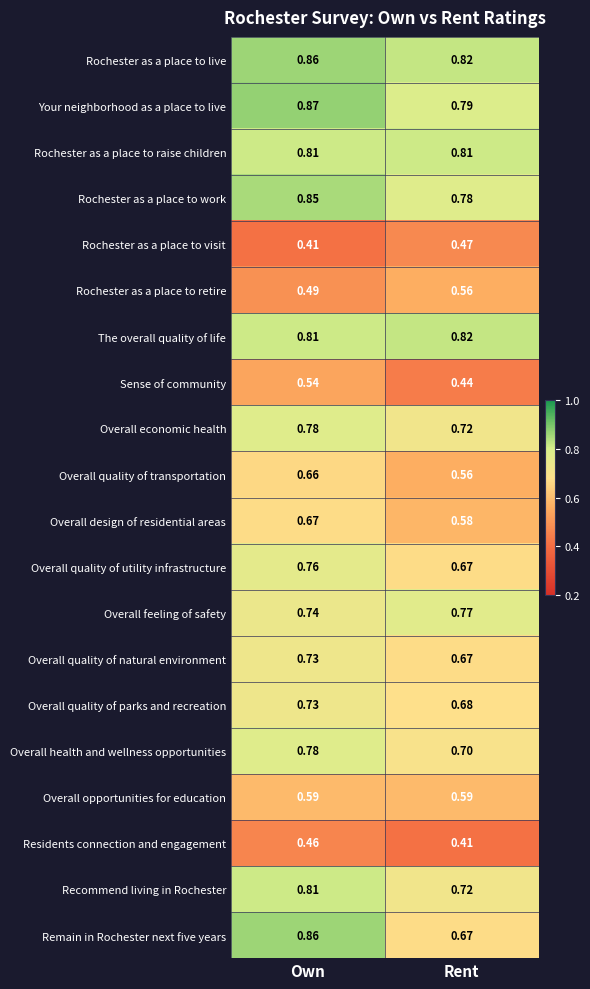

Which series has the widest spread of values?

Remain in Rochester next five years